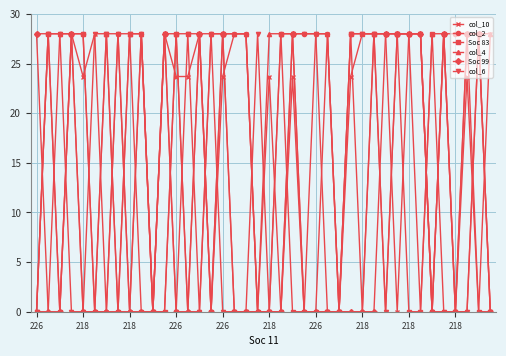

Which series has the largest total across all categories?

col_2